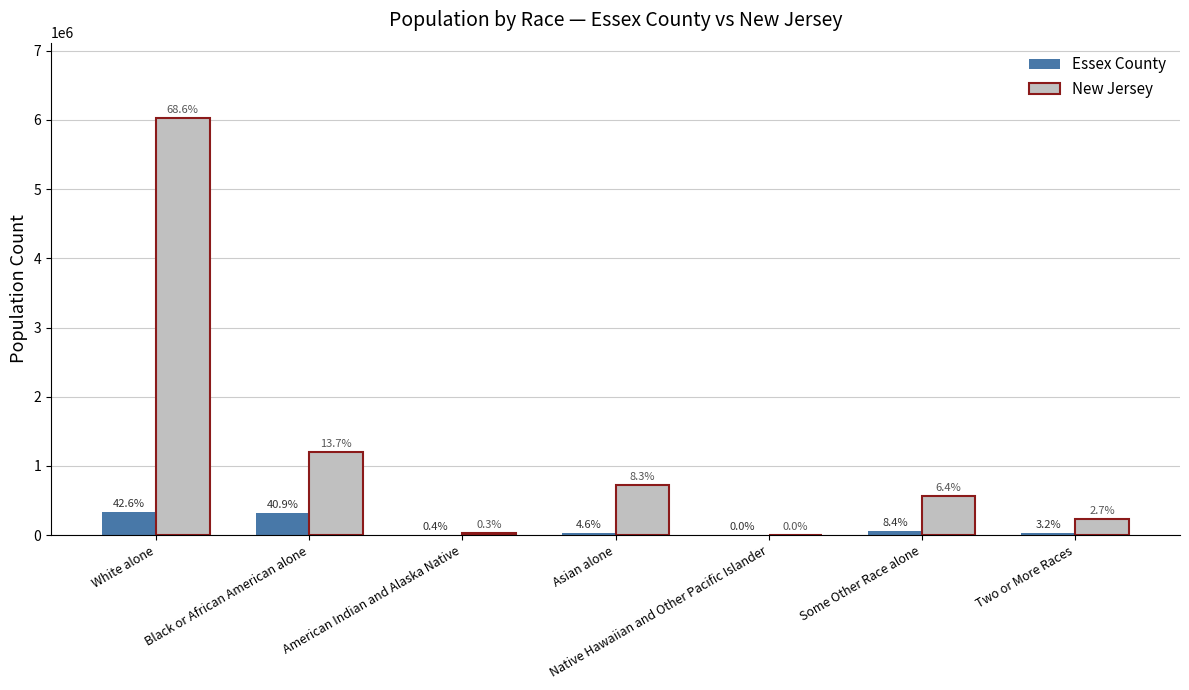

How many groups of bars are there?

7